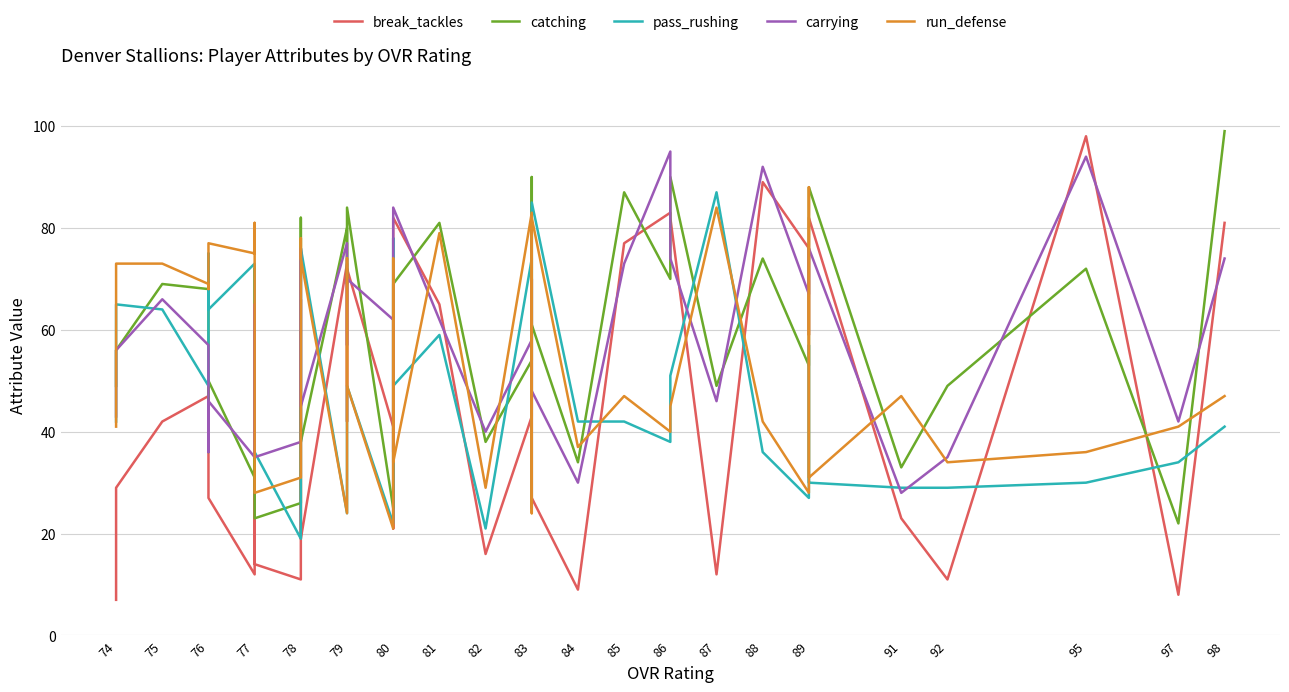

How many interior local peaks does the catching series have?

14